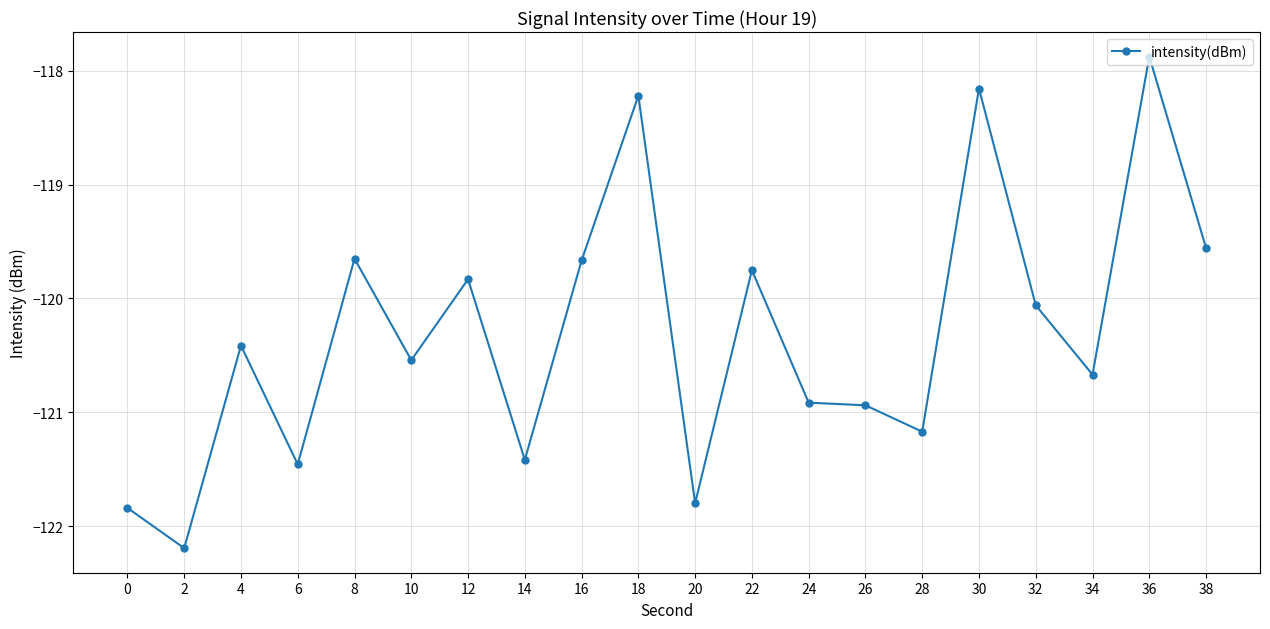

Where is the first local minimum?

2